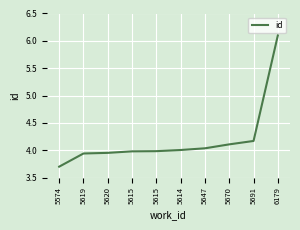

Is this an area chart (filled region under the line)?

No